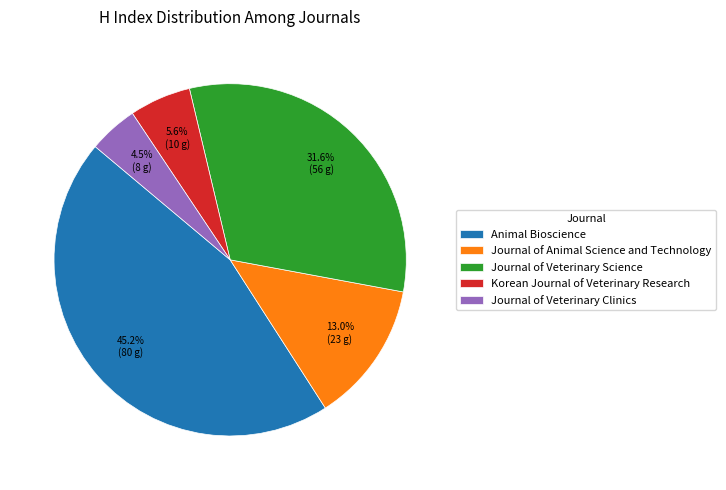

To the nearest percent, what is the difference between the largest and smallest slice percentages?

41%